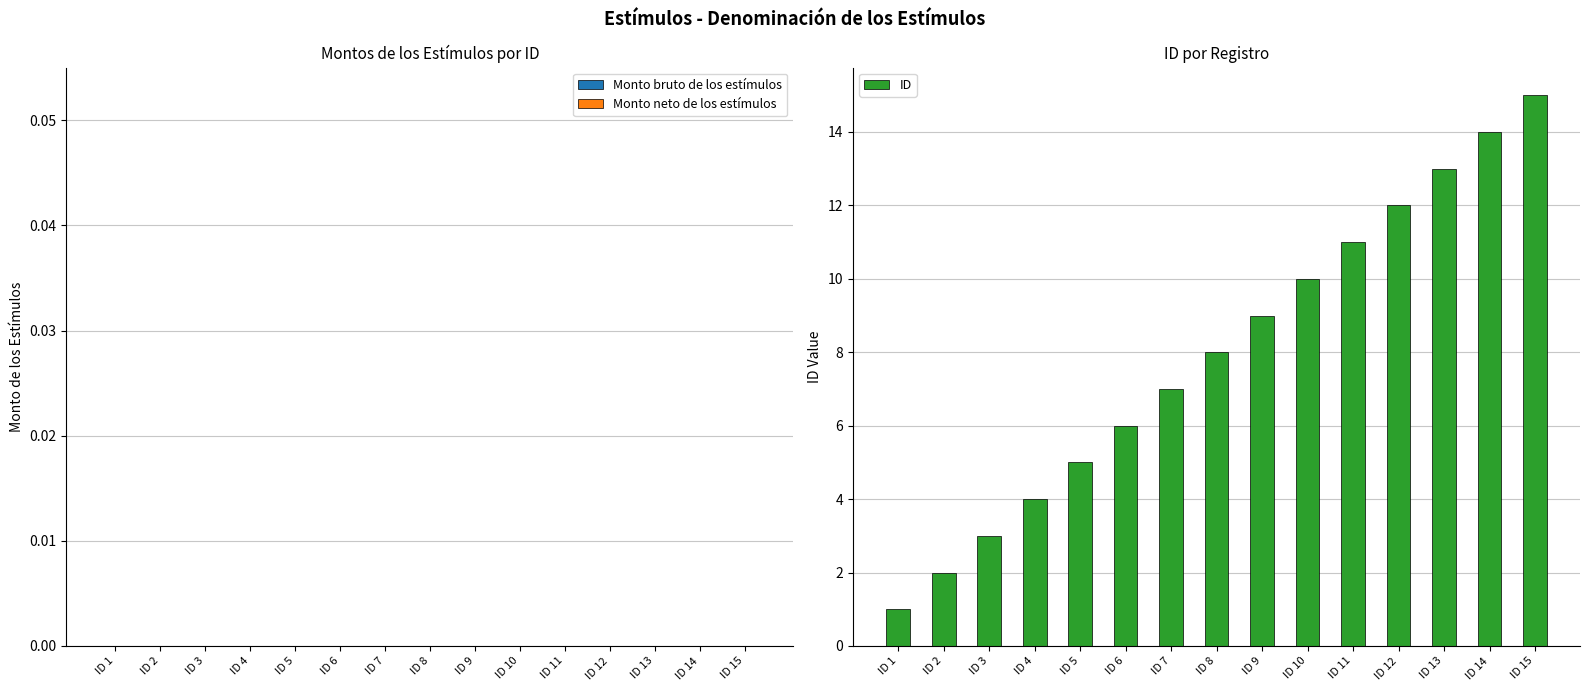

List the labels in order of value, smallest first.

ID 1, ID 2, ID 3, ID 4, ID 5, ID 6, ID 7, ID 8, ID 9, ID 10, ID 11, ID 12, ID 13, ID 14, ID 15